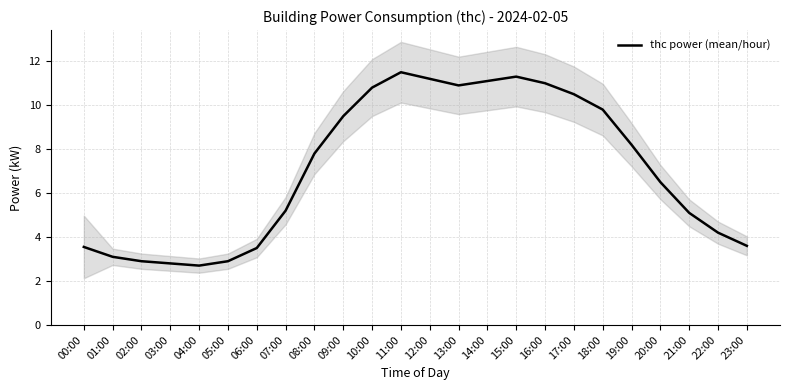

The chart shows a value of 19.9 at 11:00. True or false?

False